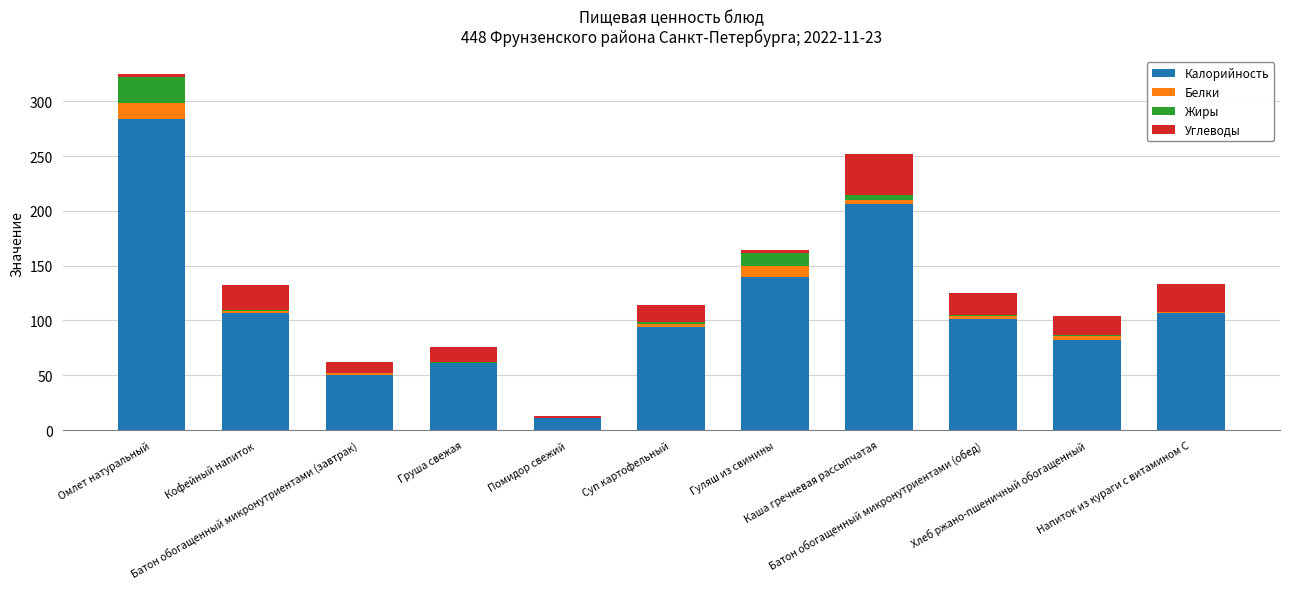

What is the maximum value for Калорийность?

283.6